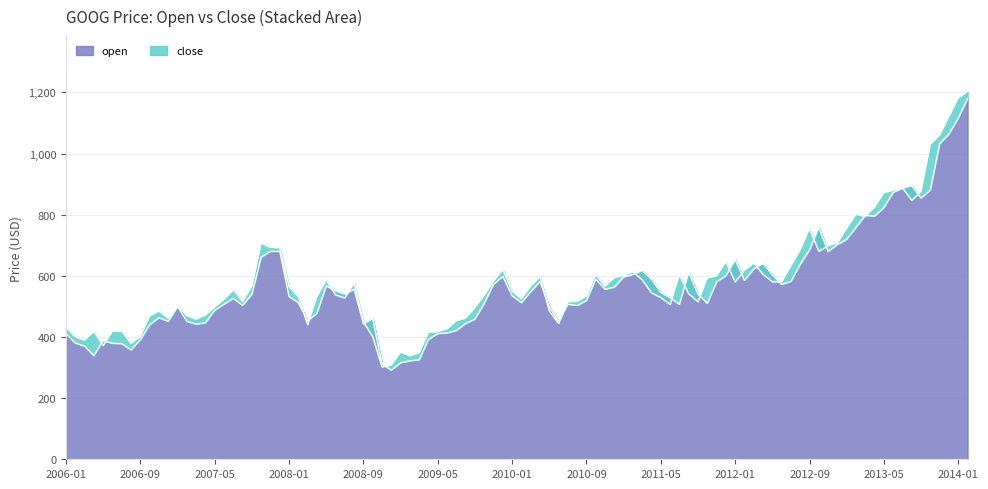

The open series shows 150.9 at 2007-04. True or false?

False